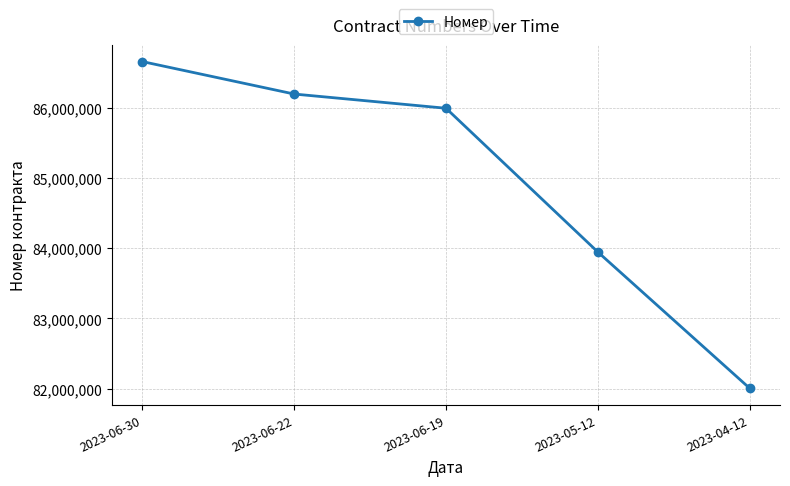

Reading left to right, list all the values displayed in this chart.

86664758	86201723	85998991	83948405	82004632